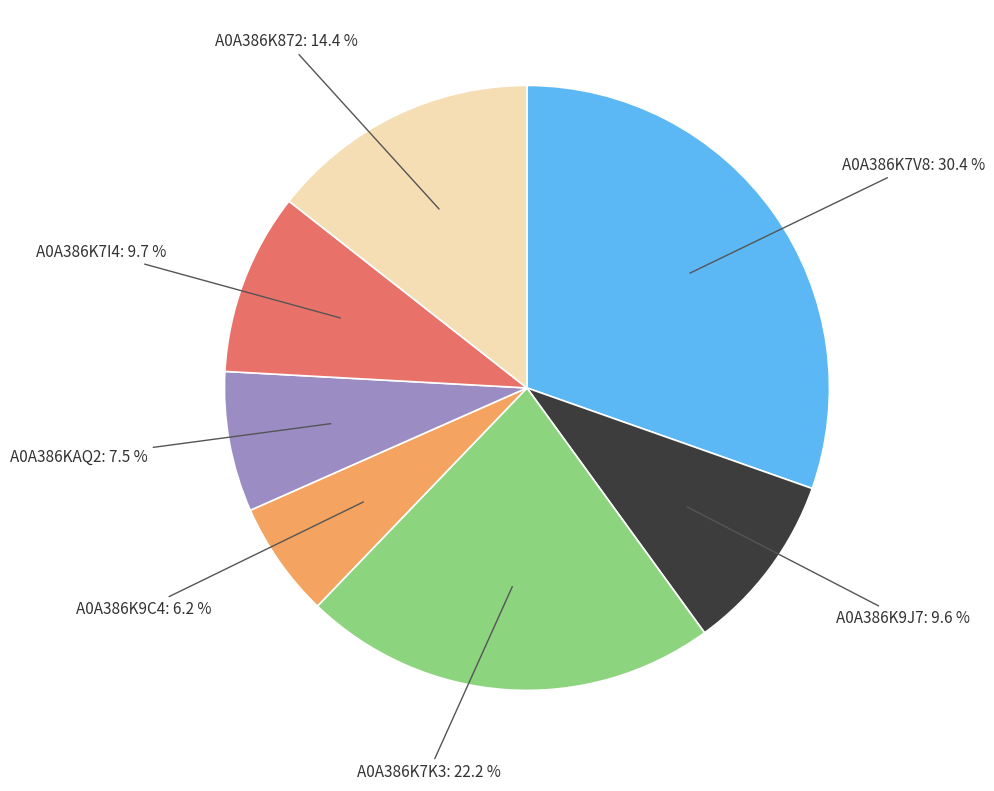

What is the smallest slice in the pie chart?

A0A386K9C4